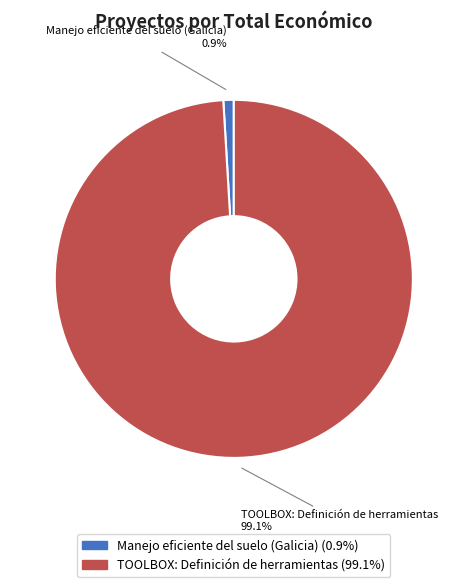

Which slice is the largest?

TOOLBOX: Definición de herramientas